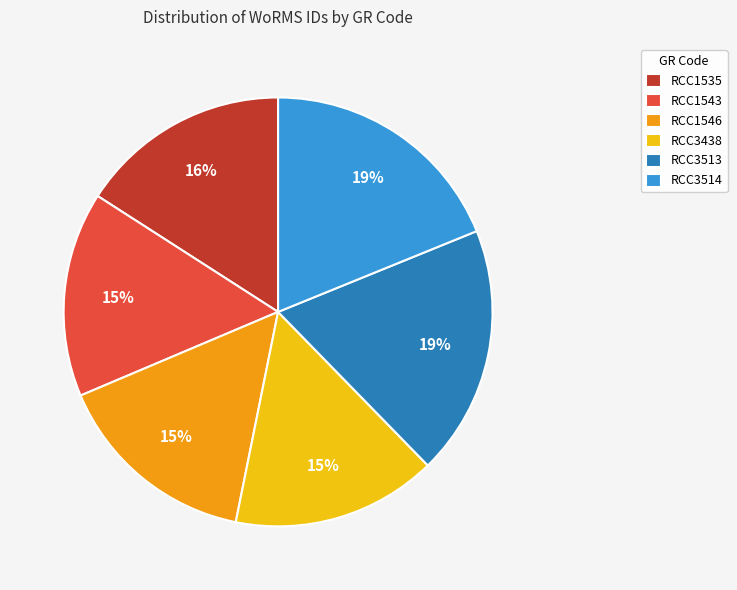

The RCC3513 slice represents 32% of the pie. True or false?

False